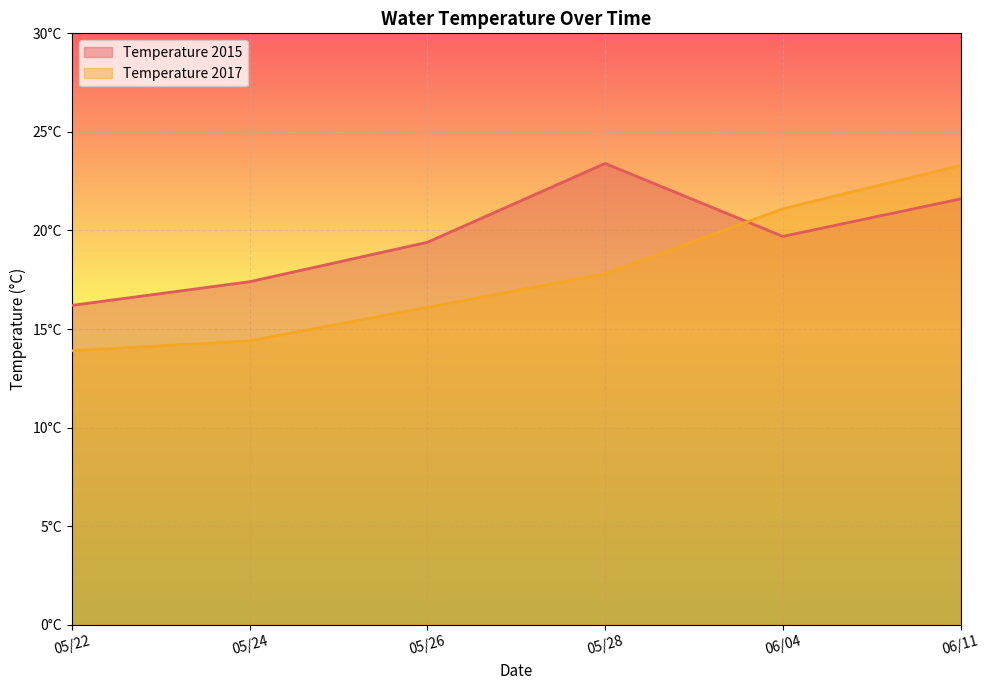

Is it true that Temperature 2015 equals 10.0 at 05/22?

False